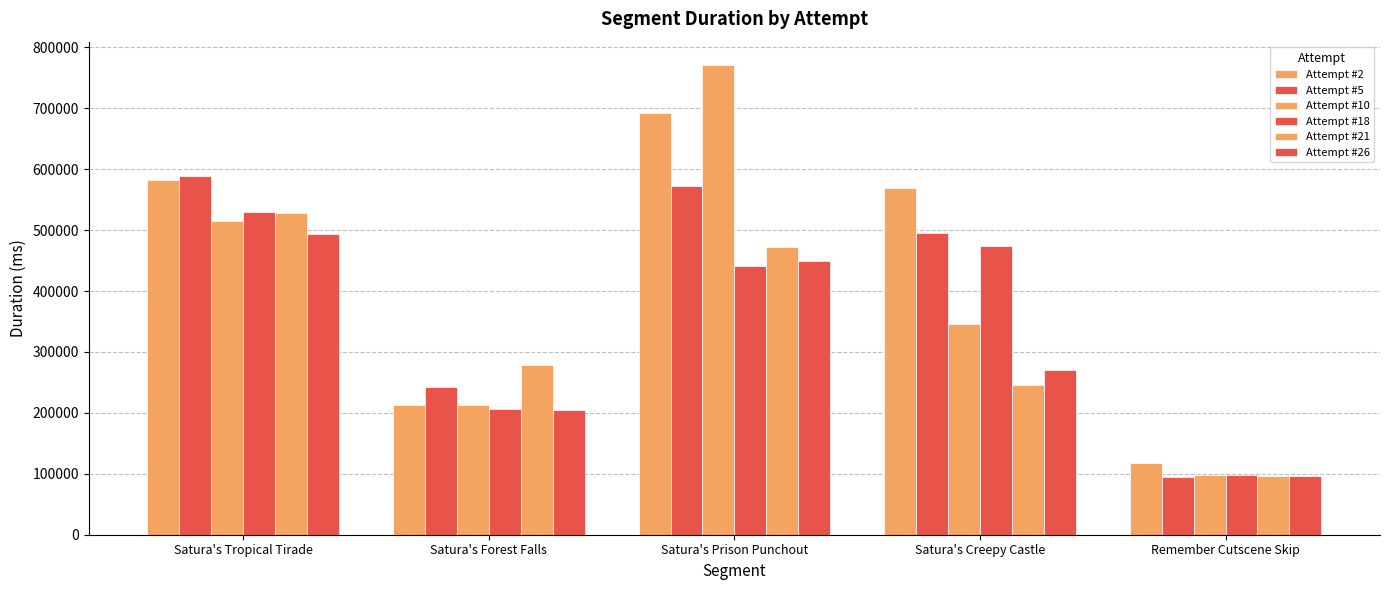

Is it true that Attempt #2 equals 569776 at Satura's Creepy Castle?

True